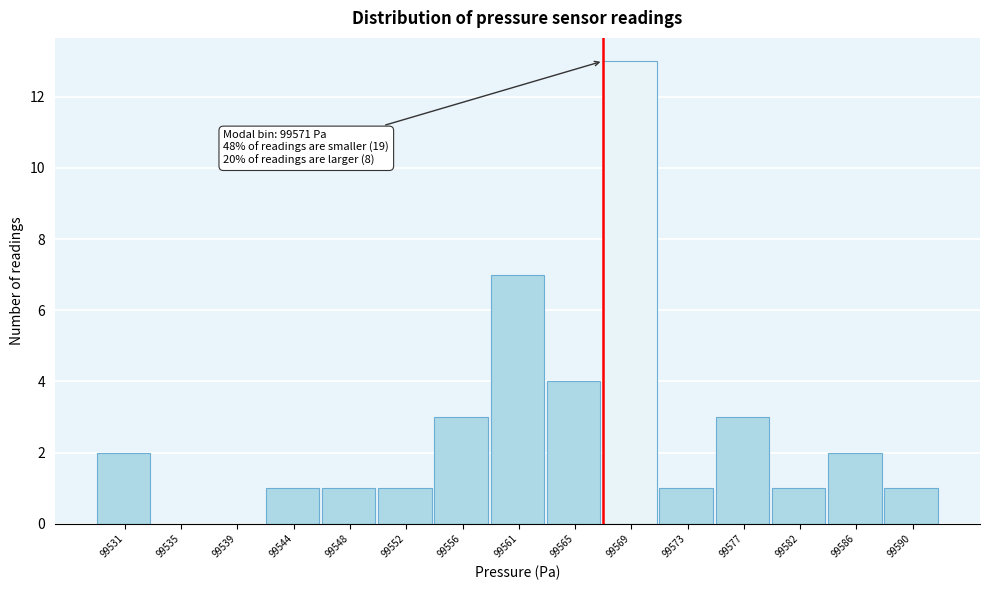

Reading left to right, list all the values displayed in this chart.

99531=2	99535=0	99539=0	99544=1	99548=1	99552=1	99556=3	99561=7	99565=4	99569=13	99573=1	99577=3	99582=1	99586=2	99590=1